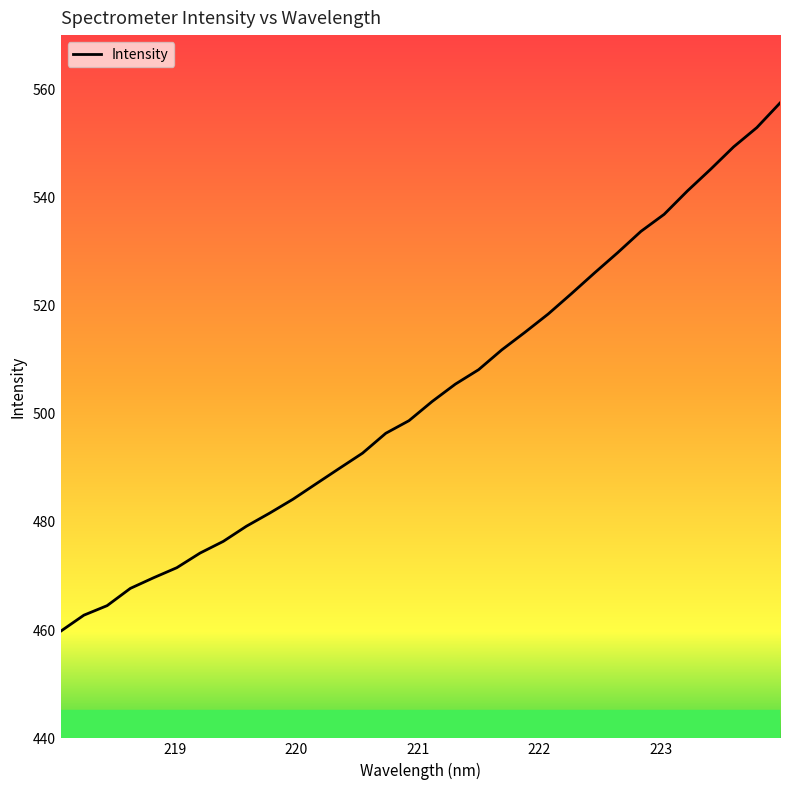

What is the difference between the maximum and minimum values?

97.6